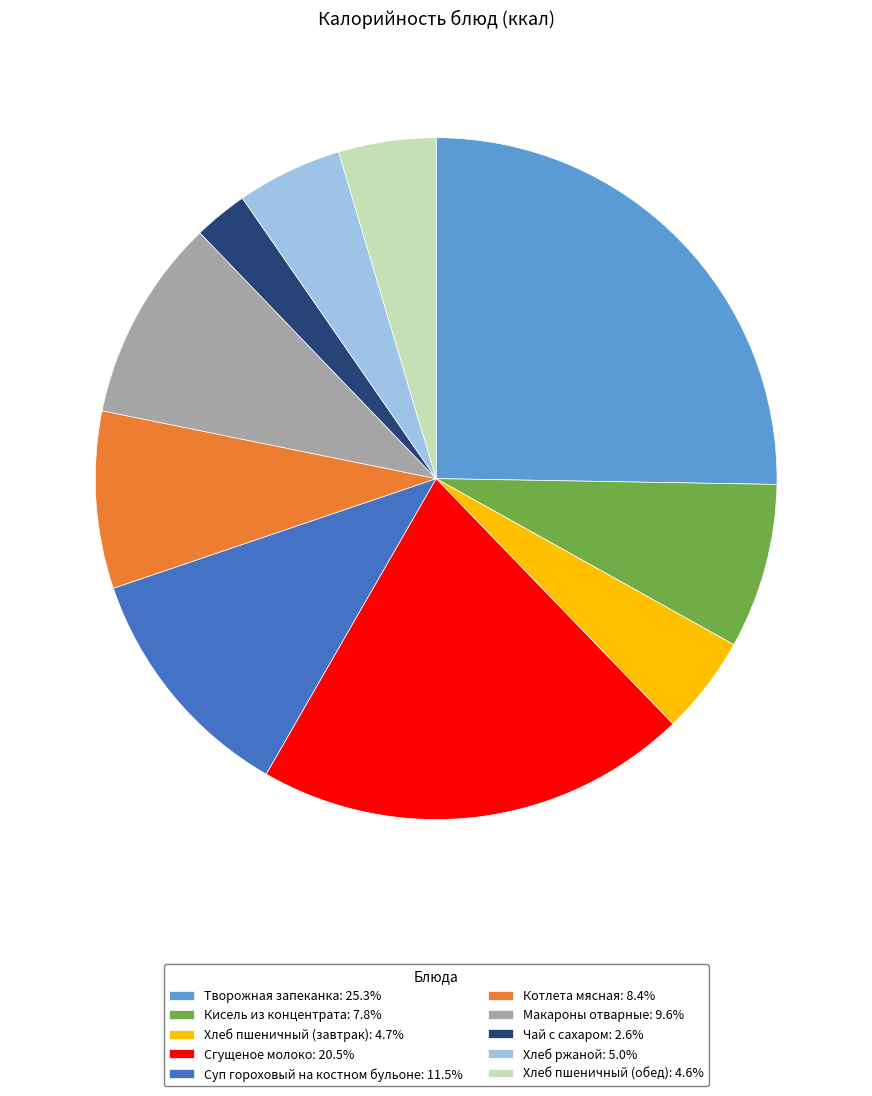

Is it true that Хлеб пшеничный (обед) is 5% of the pie?

True